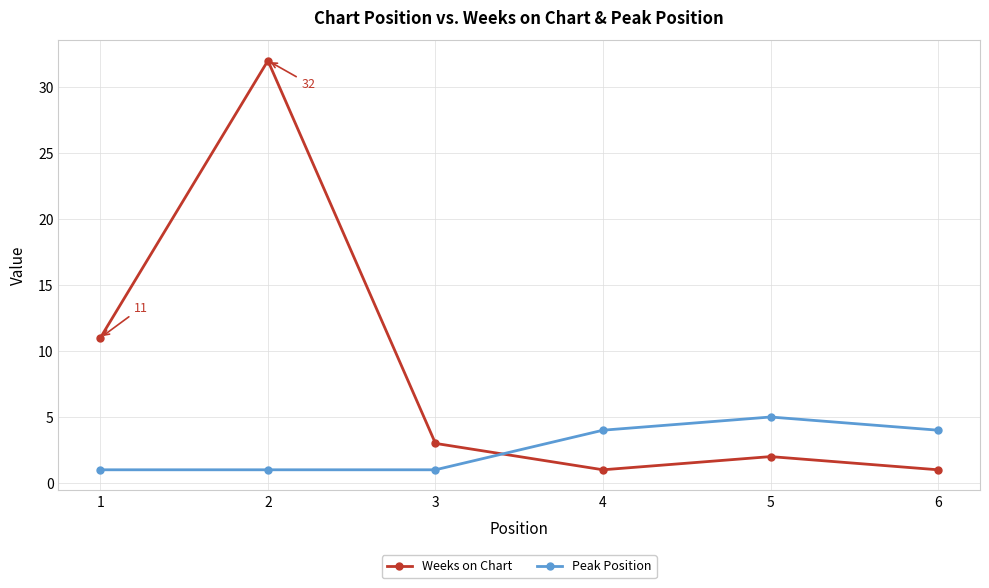

Rank the series by their maximum value, from highest to lowest.

Weeks on Chart, Peak Position